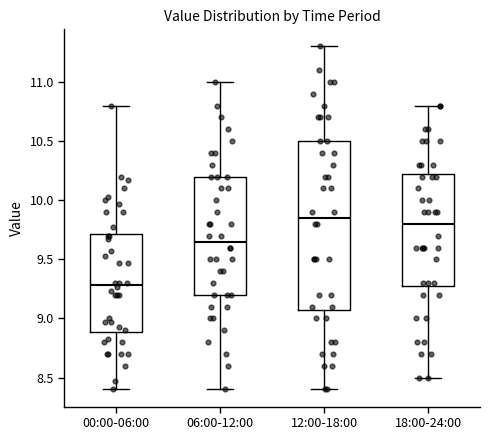

Reading left to right, transcribe this box plot: for each box, give where its median line is, the range the box spans, and where its two whiskers end, as read against the y-axis. The values are not printed on the chart, so give them approximately, as read against the axis.

00:00-06:00: median 9.30, box 8.90 to 9.70, whiskers 8.40 to 10.80
06:00-12:00: median 9.65, box 9.20 to 10.20, whiskers 8.40 to 11.00
12:00-18:00: median 9.85, box 9.10 to 10.50, whiskers 8.40 to 11.30
18:00-24:00: median 9.80, box 9.30 to 10.25, whiskers 8.50 to 10.80